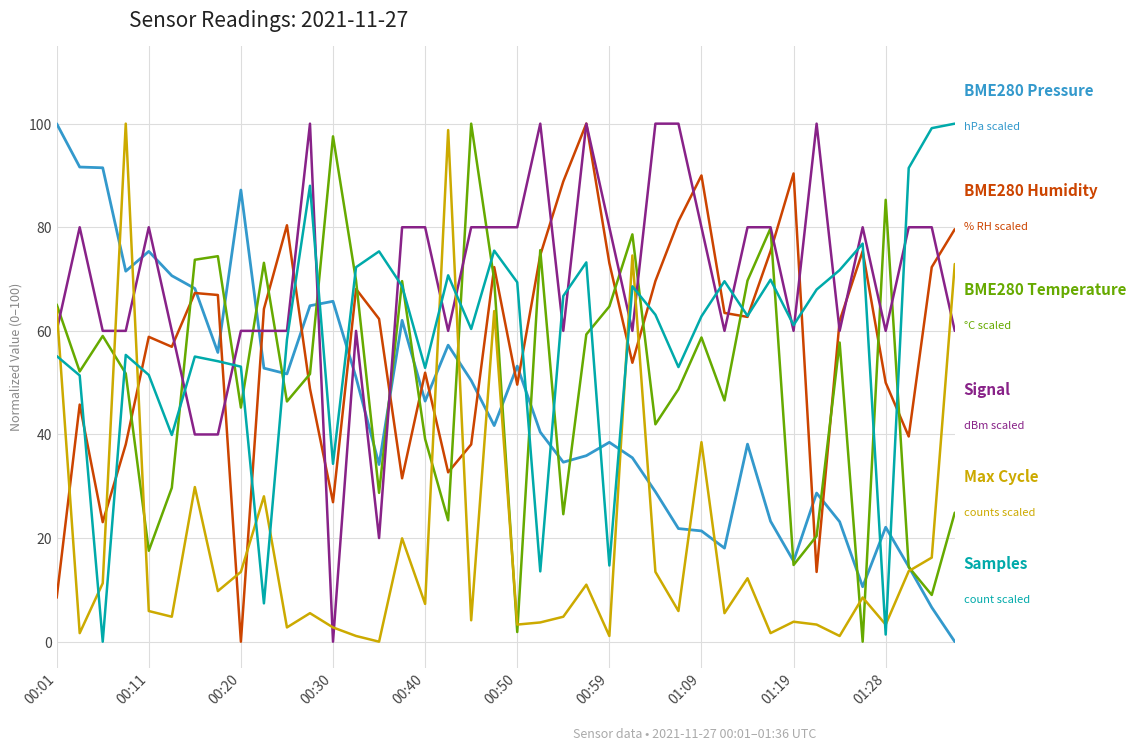

What is the greatest value displayed?

100.0